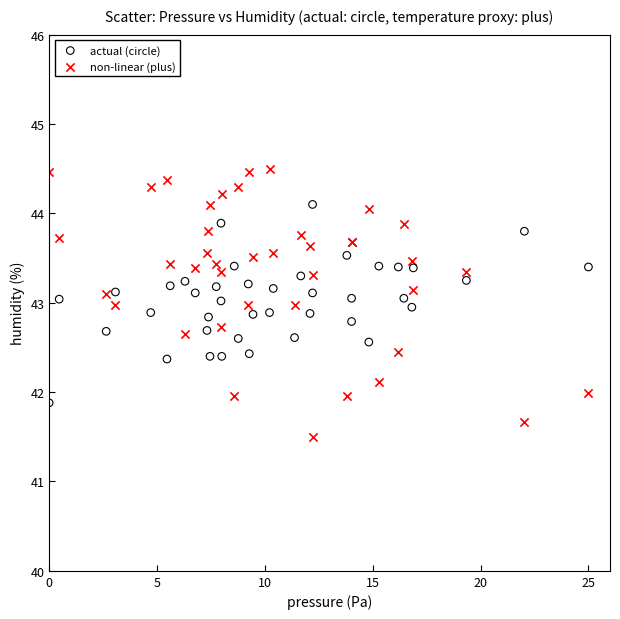

What are all the series names shown in the legend?

actual (circle), non-linear (plus)